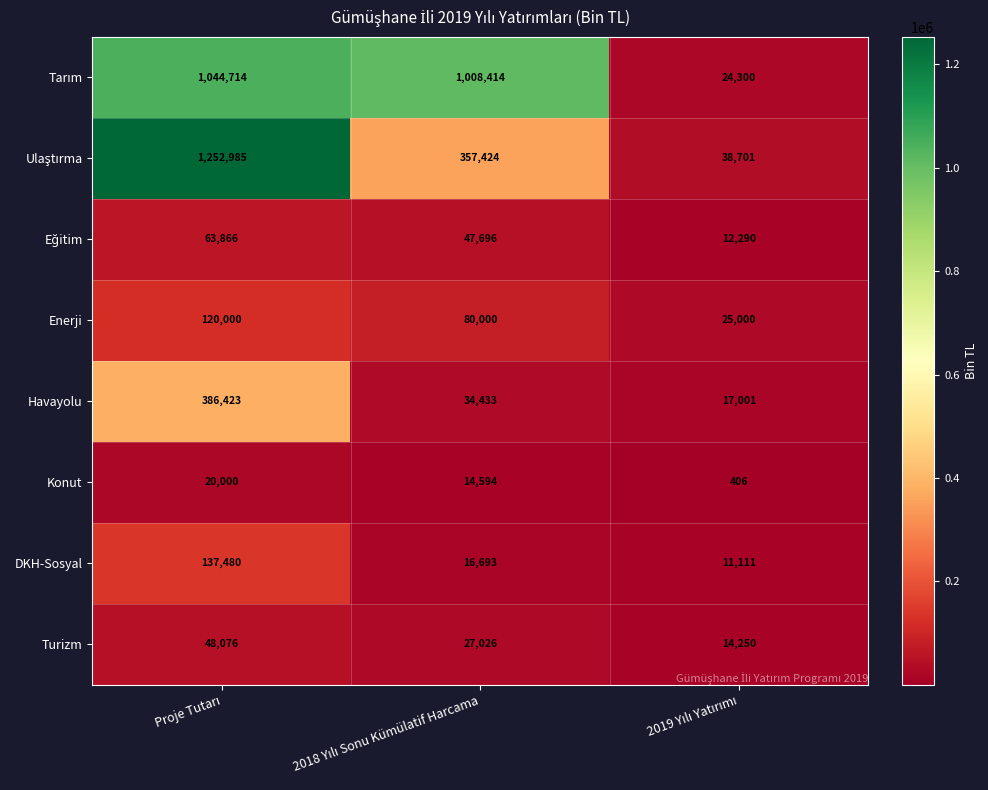

What is the average value of the Turizm series?

29784